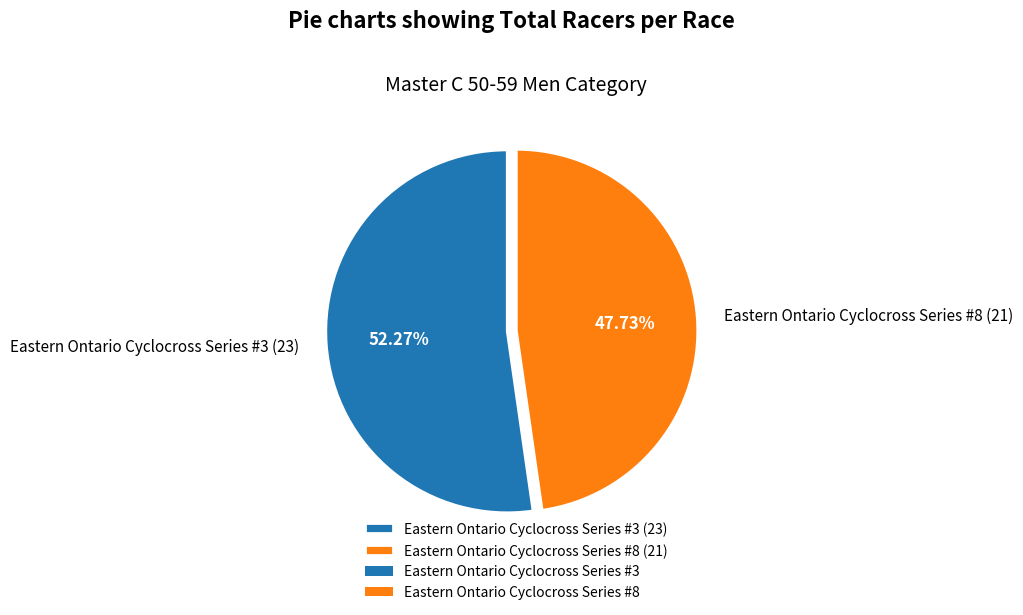

Which slice represents more than half of the pie?

Eastern Ontario Cyclocross Series #3